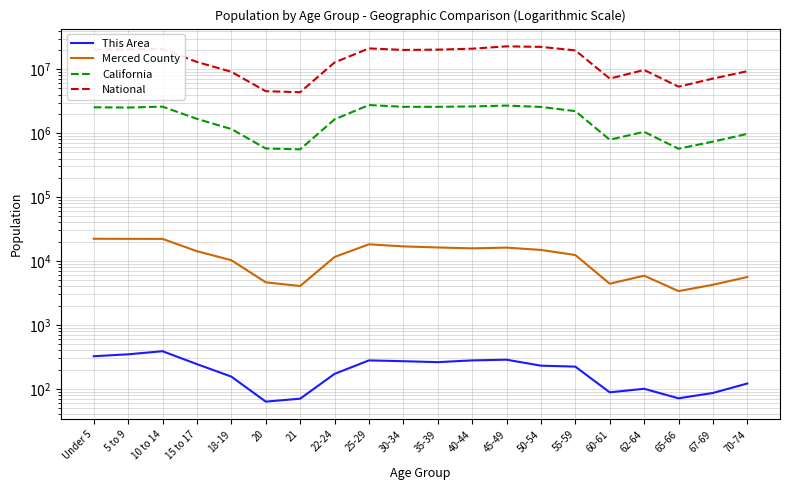

Reading left to right, list all the values displayed in this chart.

This Area: 323	346	387	243	155	63	70	171	278	270	261	278	285	230	222	88	100	71	86	121
Merced County: 22226	22167	22115	14190	10261	4629	4049	11517	18190	16870	16243	15724	16146	14861	12363	4400	5882	3370	4236	5599
California: 2531333	2505839	2590930	1666938	1157002	573642	555775	1636532	2744409	2573468	2573579	2609131	2689819	2562552	2204296	786276	1045921	568817	734741	971778
National: 20201362	20348657	20677194	12954254	9086089	4519129	4354294	12712576	21101849	19962099	20179642	20890964	22708591	22298125	19664805	7113727	9704197	5319902	7115361	9278166